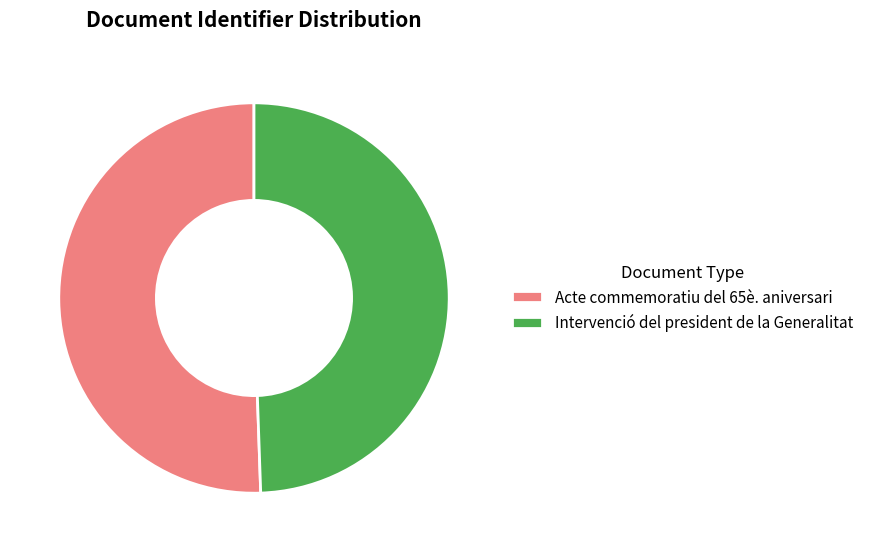

The Intervenció del president de la Generalitat slice represents 59% of the pie. True or false?

False